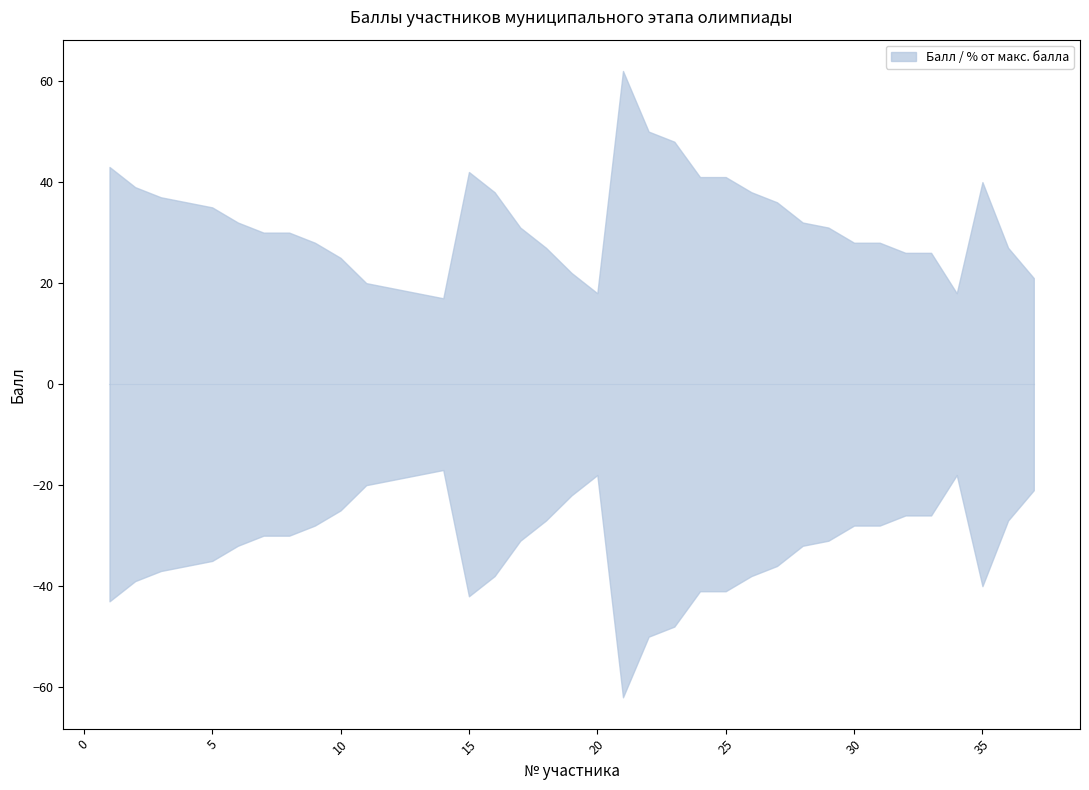

Reading left to right, transcribe all the data shown in this chart.

Балл: 43	39	37	36	35	32	30	30	28	25	20	19	18	17	42	38	31	27	22	18	62	50	48	41	41	38	36	32	31	28	28	26	26	18	40	27	21
% от макс. балла: 43	39	37	36	35	32	30	30	28	25	20	19	18	17	42	38	31	27	22	18	62	50	48	41	41	38	36	32	31	28	28	26	26	18	40	27	21